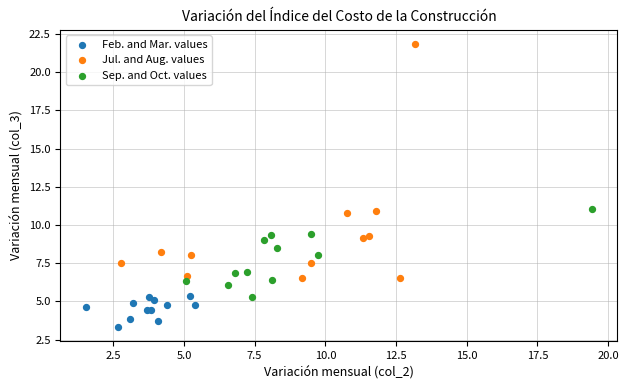

Which series has the largest Y range (max minus min)?

Jul. and Aug. values